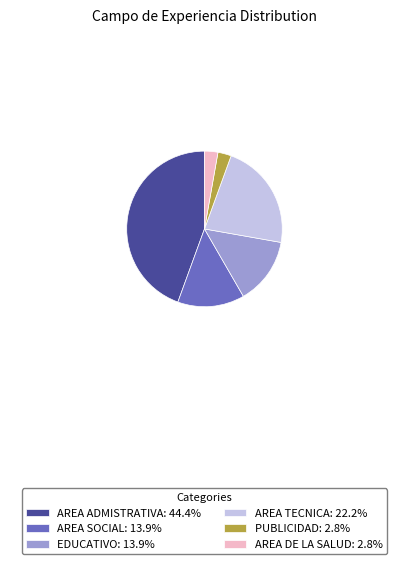

Approximately how many times larger is the value at PUBLICIDAD compared to AREA ADMISTRATIVA?

0.1